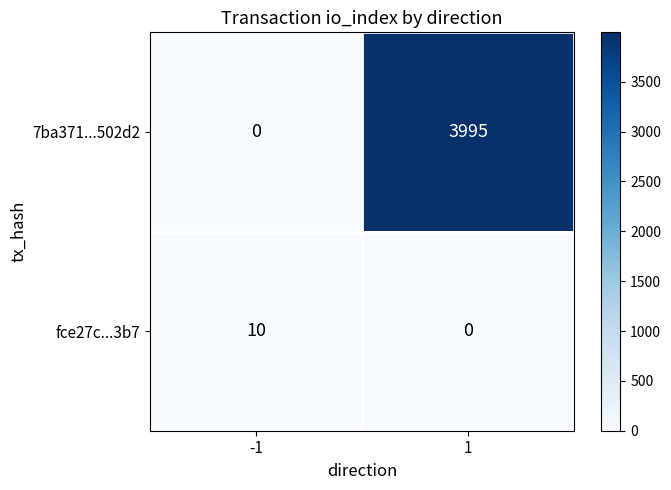

What is the total value across all series at 1?

3995